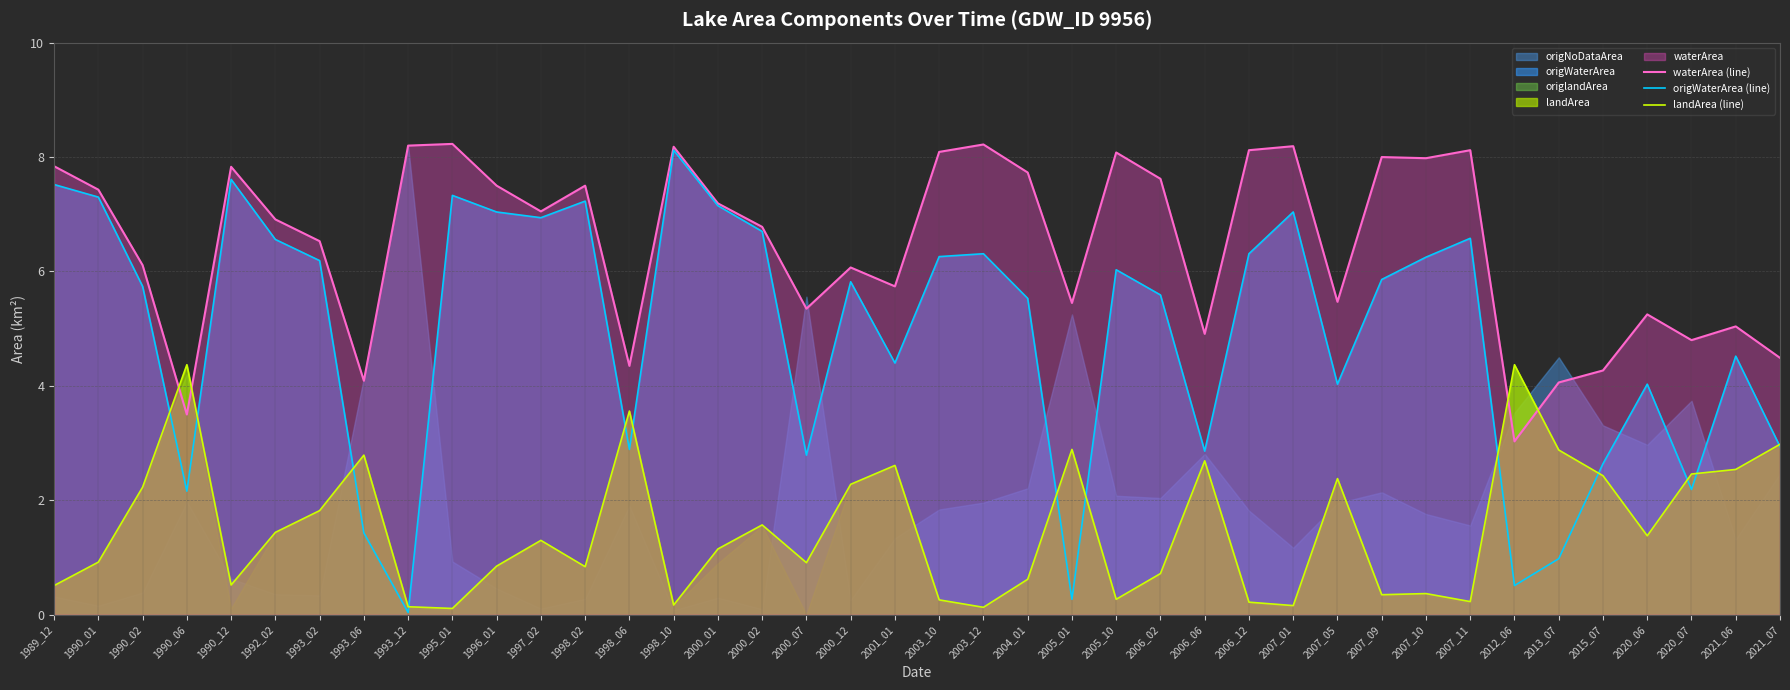

Which label corresponds to the largest value in the chart?

1995_01